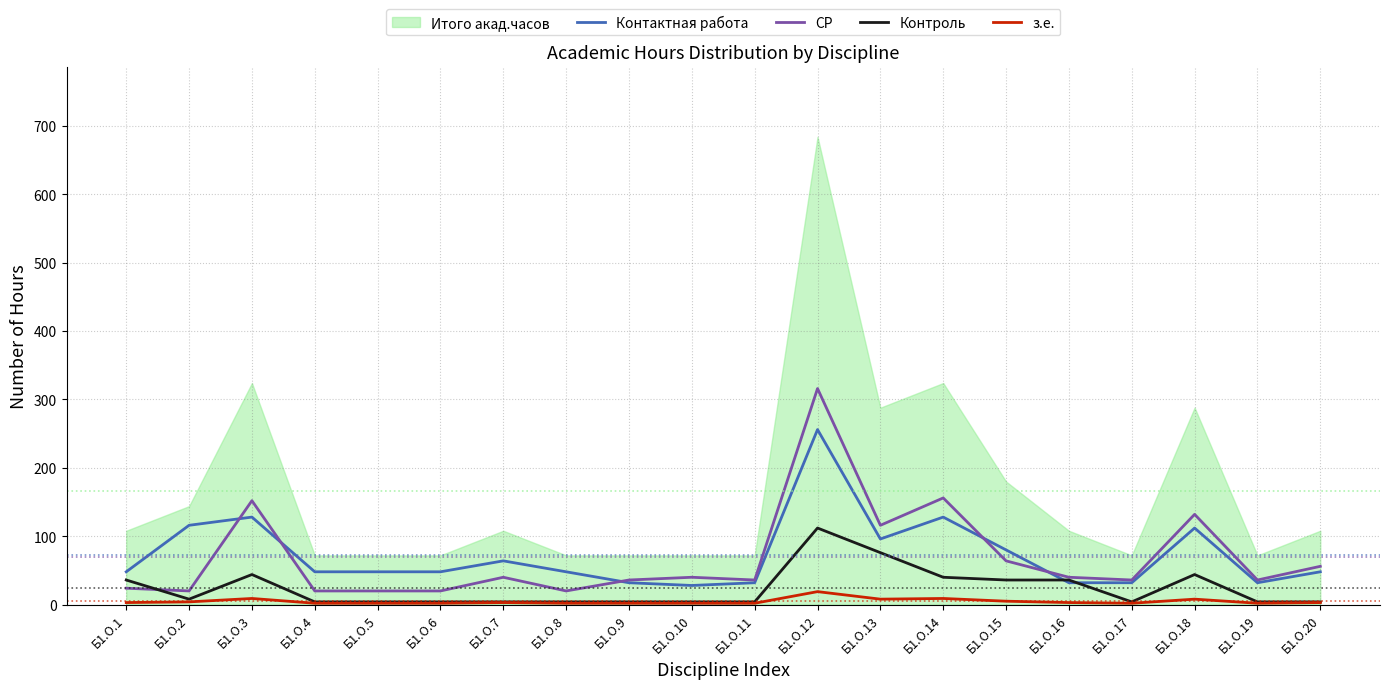

The СР series shows 57 at Б1.О.7. True or false?

False